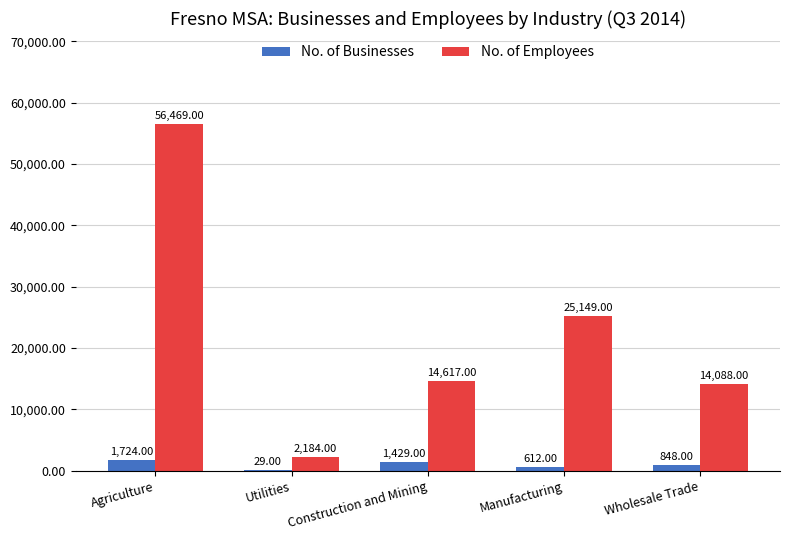

What is the average value of the No. of Businesses series?

928